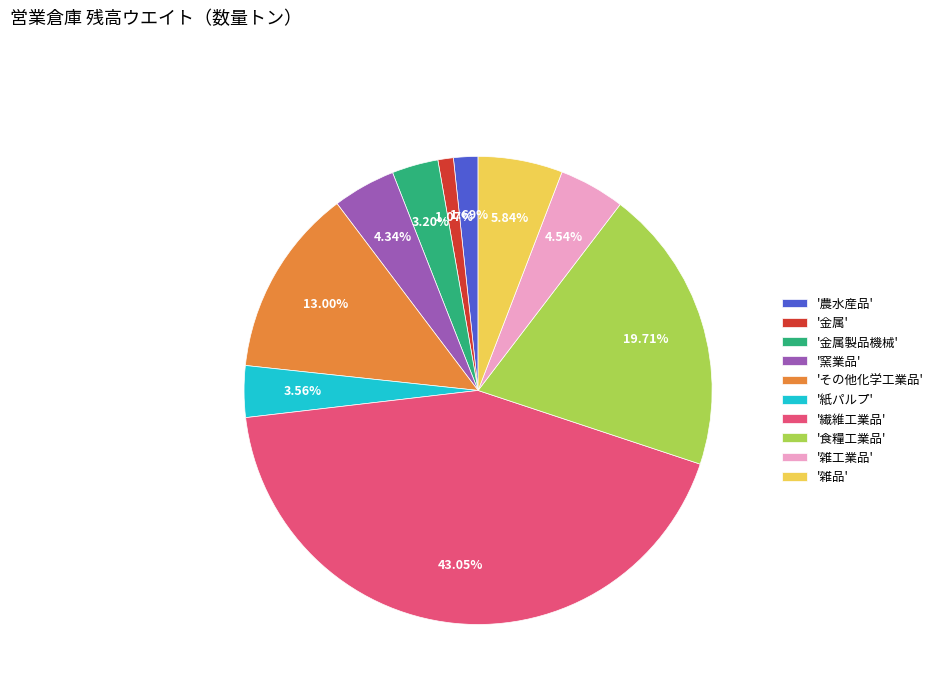

Is '紙パルプ' the majority of the pie?

No